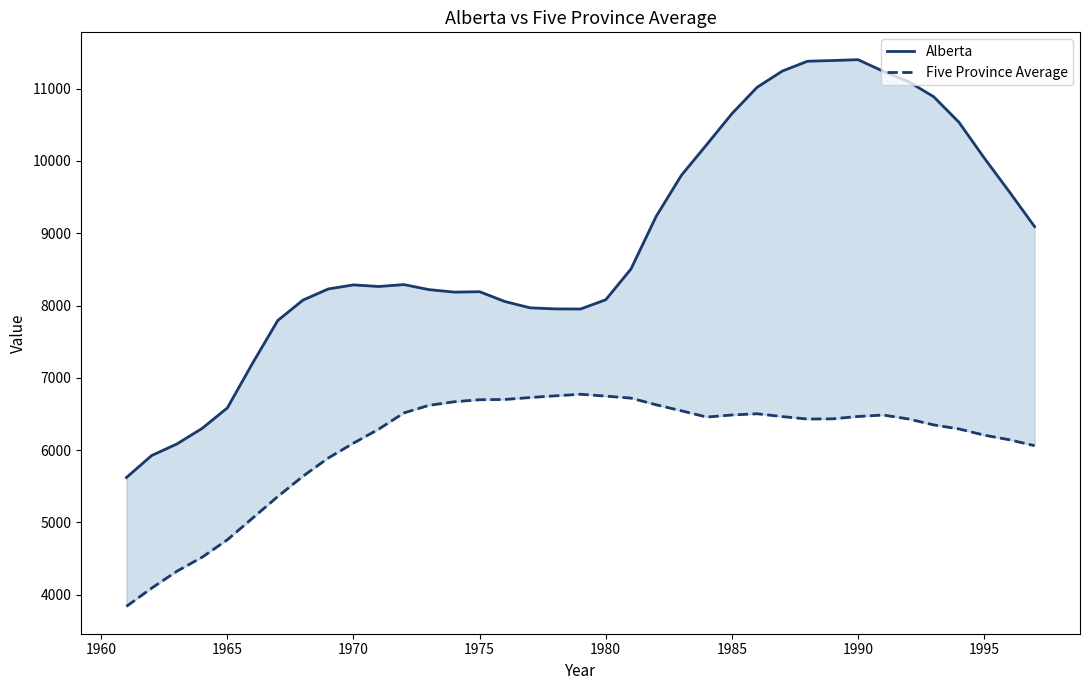

What is the minimum value for Five Province Average?

3838.0